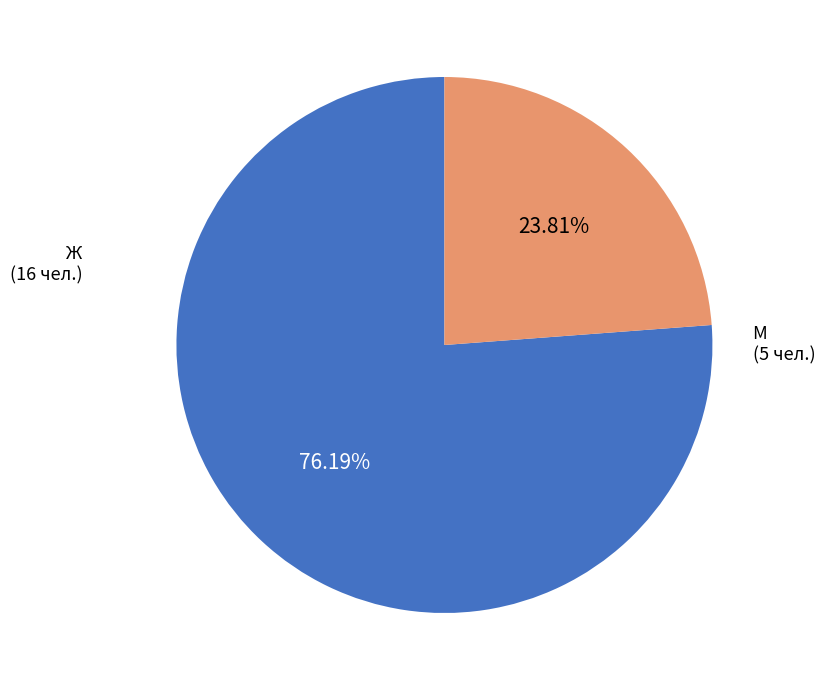

Is there any slice that represents more than half of the pie?

Yes